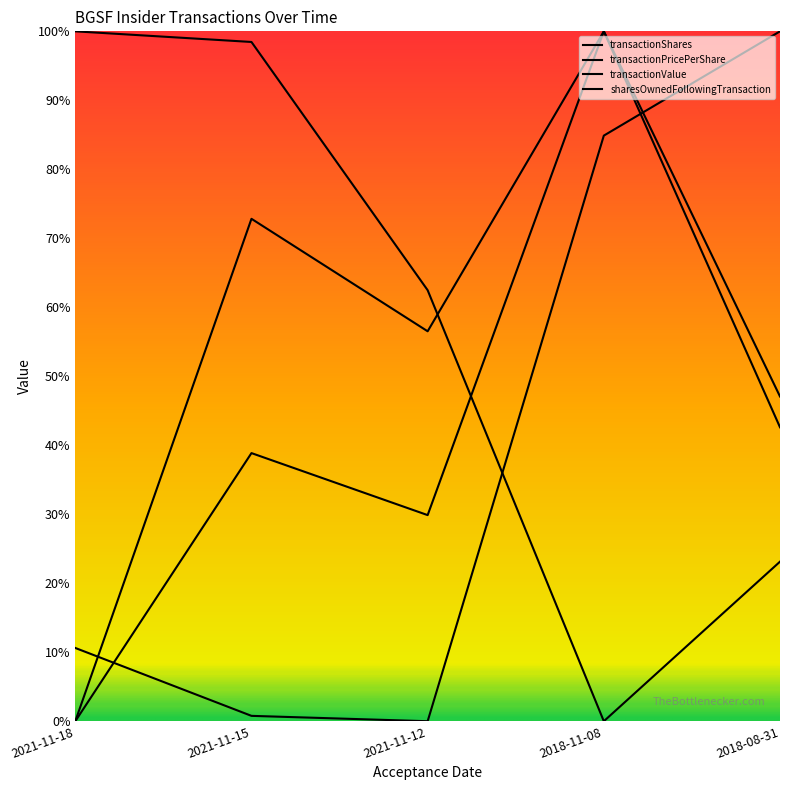

How many lines are shown in the chart?

4